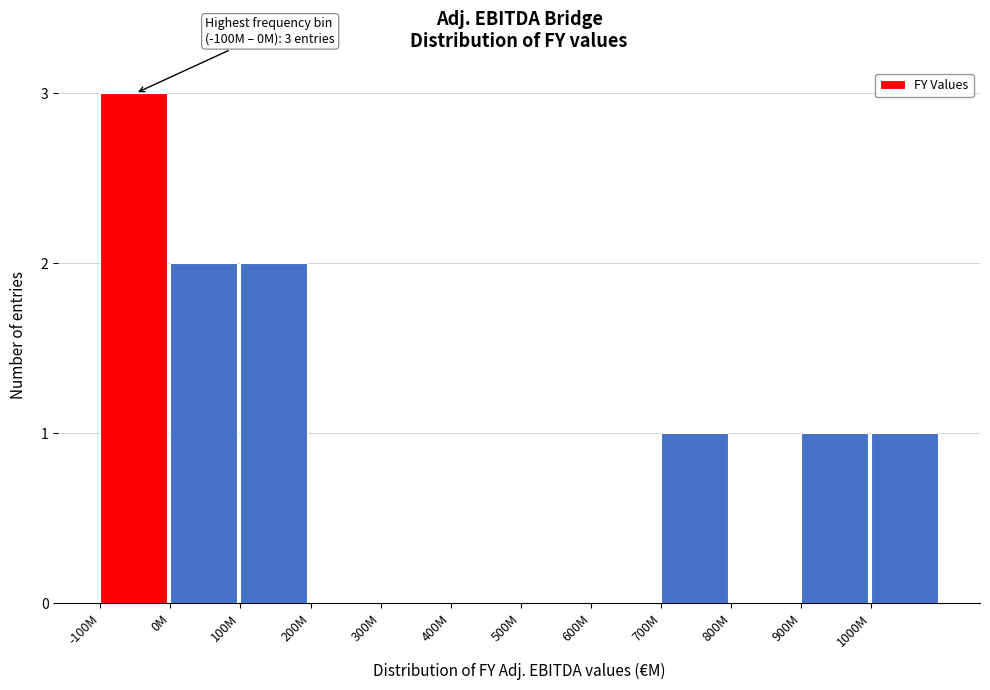

Reading left to right, what are all the values shown in this chart?

-100M=3	0M=2	100M=2	200M=0	300M=0	400M=0	500M=0	600M=0	700M=1	800M=0	900M=1	1000M=1